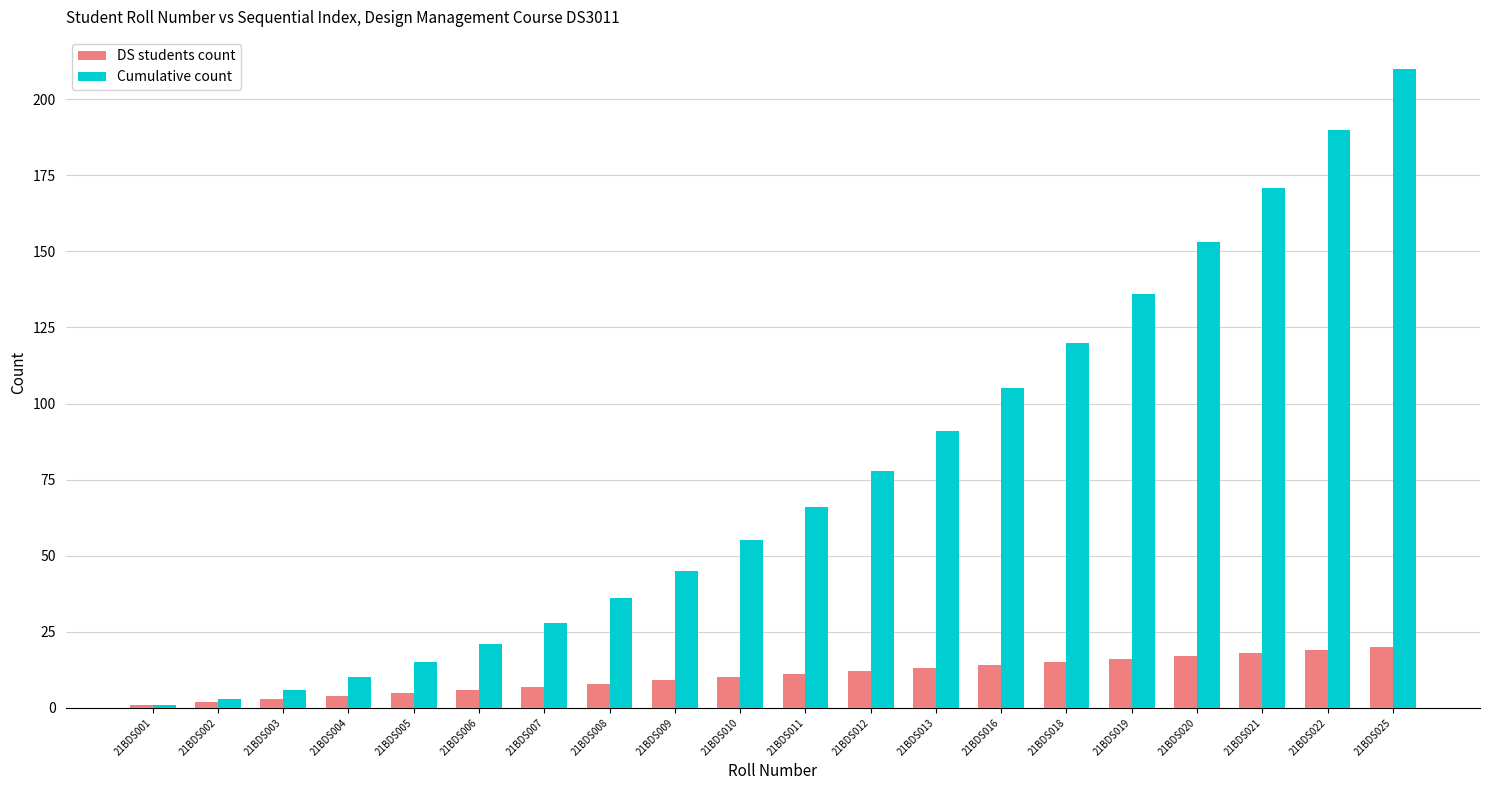

What is the value of the DS students count bar at the 7th from the left?

7